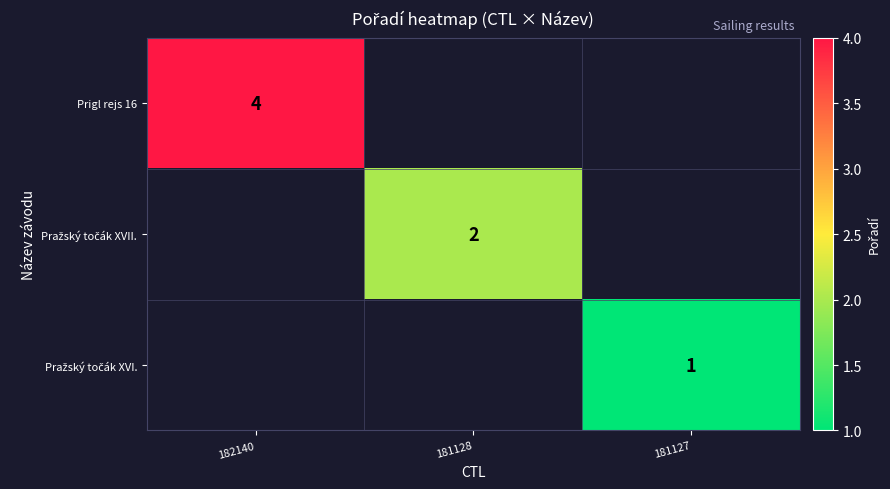

Is it true that Prigl rejs 16 equals 7 at 182140?

False